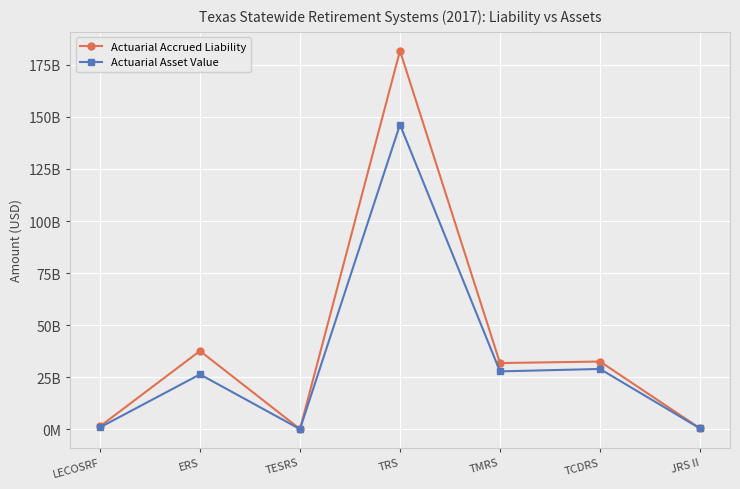

Between TCDRS and TRS, which is larger?

TRS